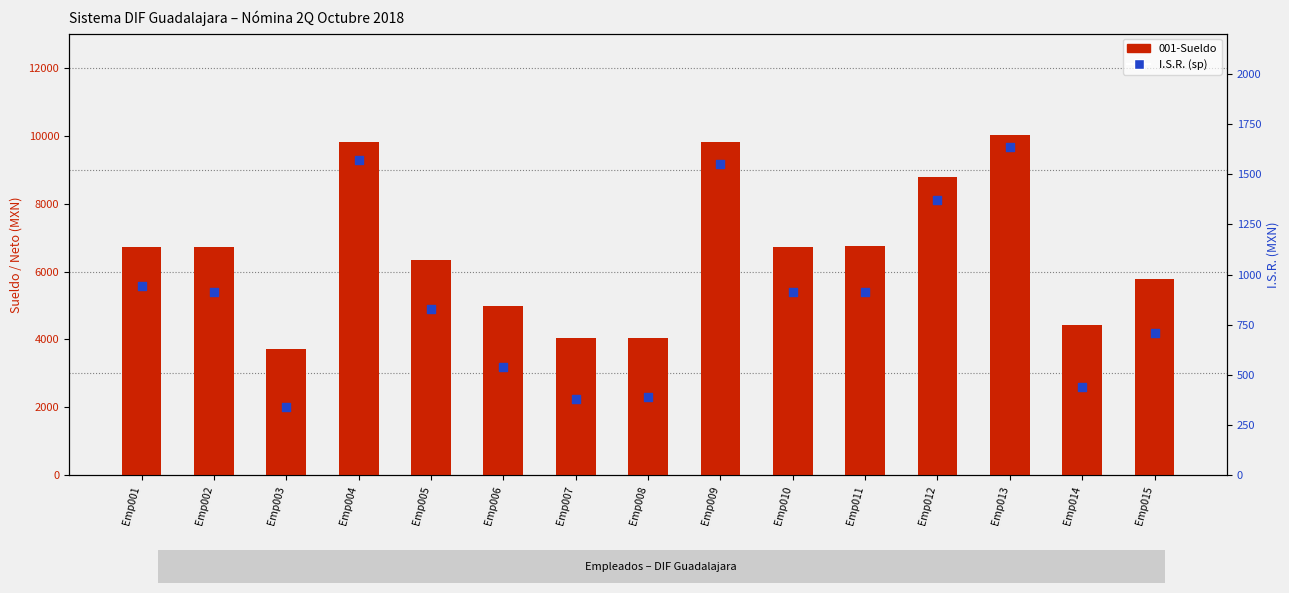

Which series has the largest total across all categories?

001-Sueldo